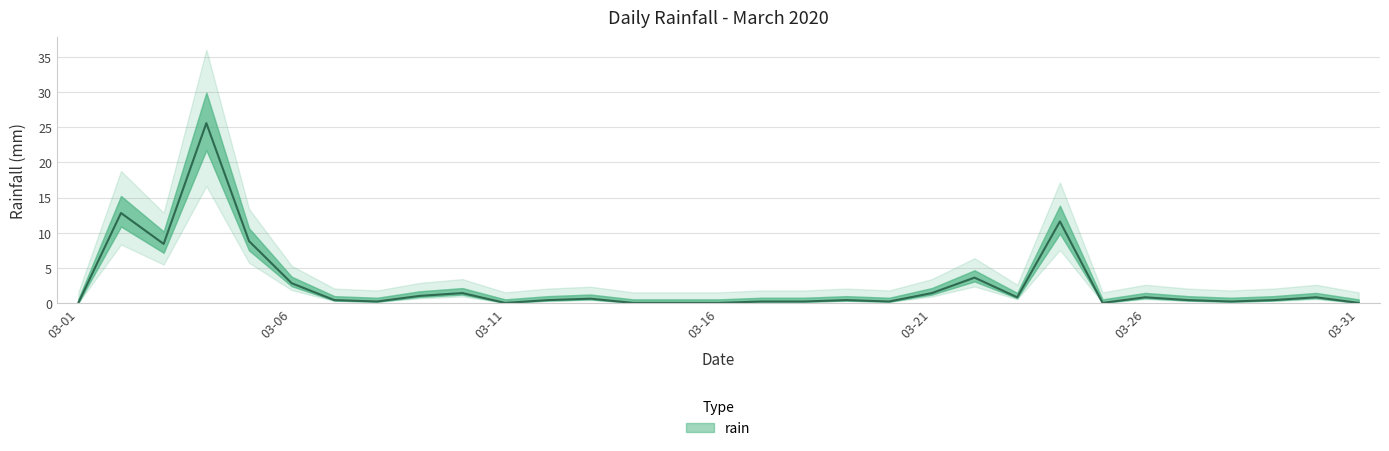

At which category does the data reach its first local peak?

2020-03-02